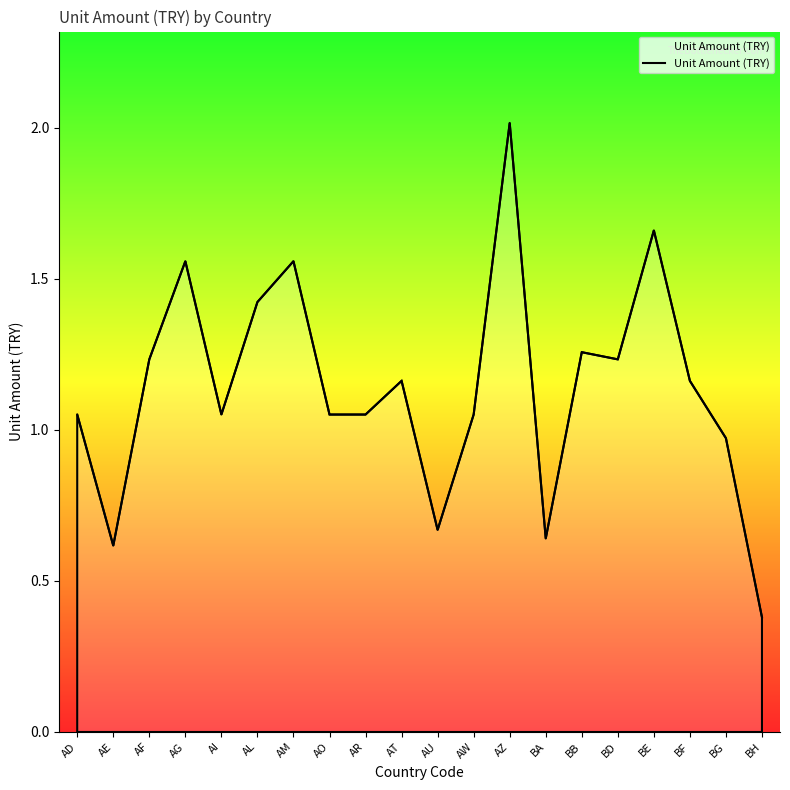

Between BF and AM, which is larger?

AM